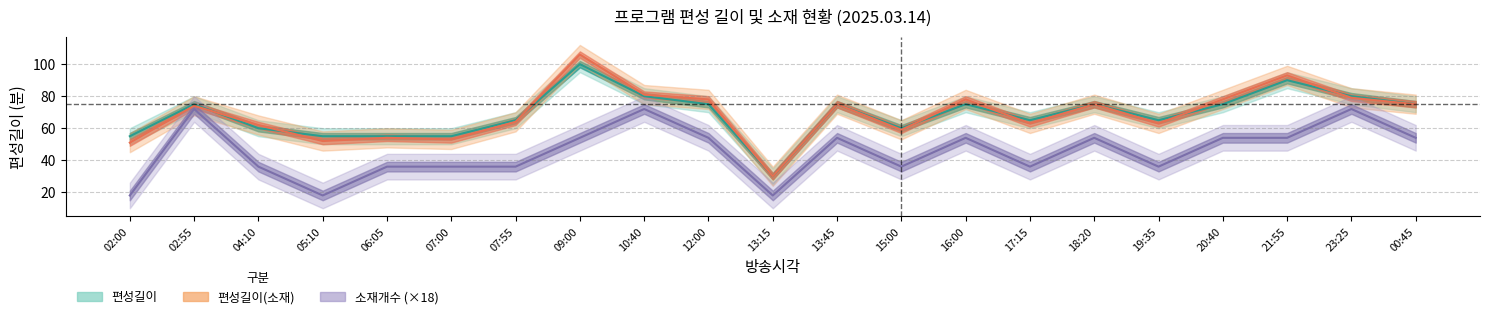

Reading left to right, extract all data points from this chart.

편성길이: 55	75	60	55	55	55	65	100	80	75	30	75	60	75	65	75	65	75	90	80	75
편성길이(소재): 51	74	62	52	54	53	64	106	81	78	30	75	59	78	63	75	63	78	93	79	75
소재개수: 18	72	36	18	36	36	36	54	72	54	18	54	36	54	36	54	36	54	54	72	54